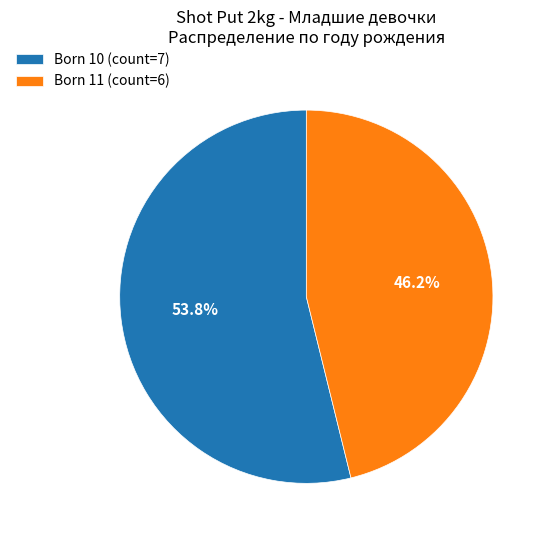

Combined, what portion of the pie is Born 10 (count=7) and Born 11 (count=6)?

100.0%